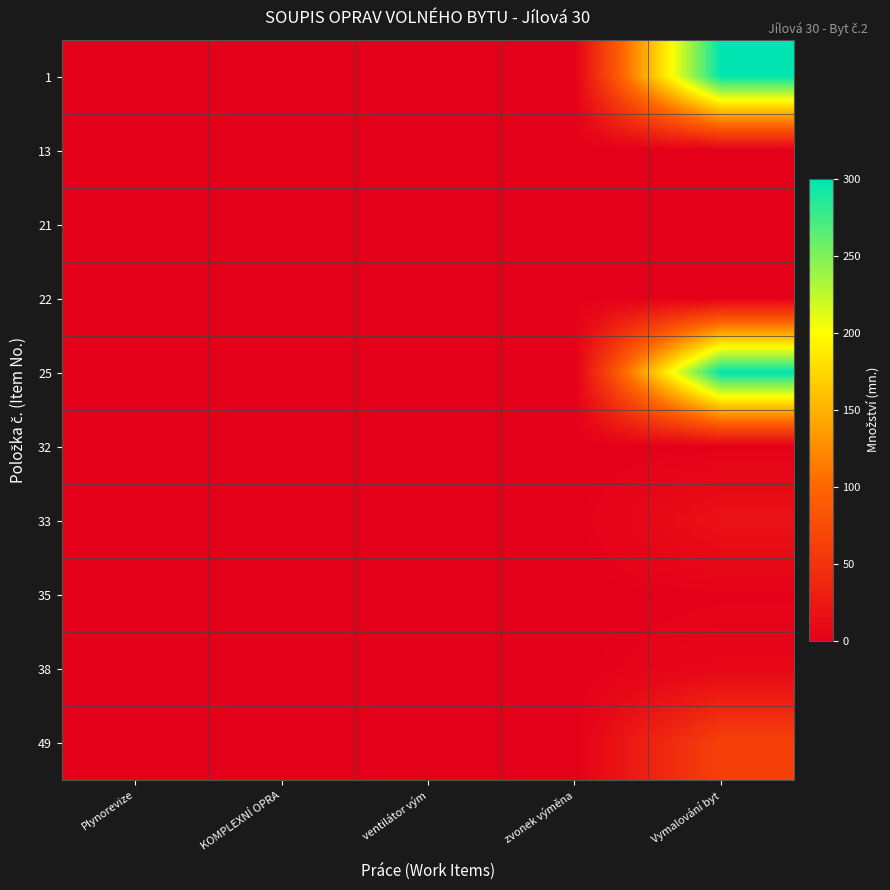

What is the greatest value displayed?

300.0